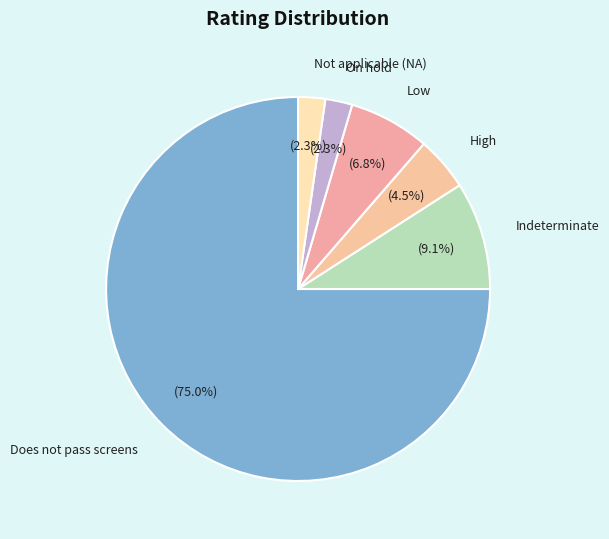

The Not applicable (NA) slice represents 2% of the pie. True or false?

True